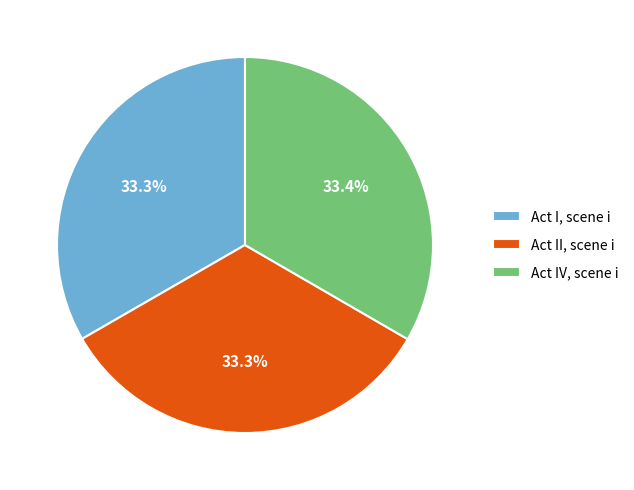

Is Act I, scene i the majority of the pie?

No